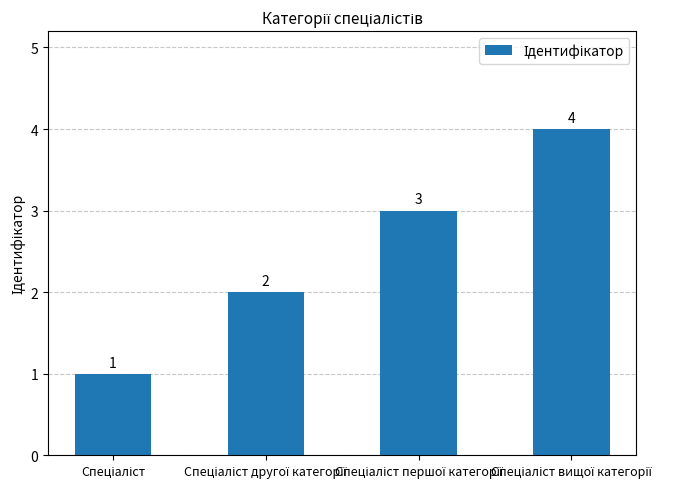

What is the difference between the maximum and minimum values?

3